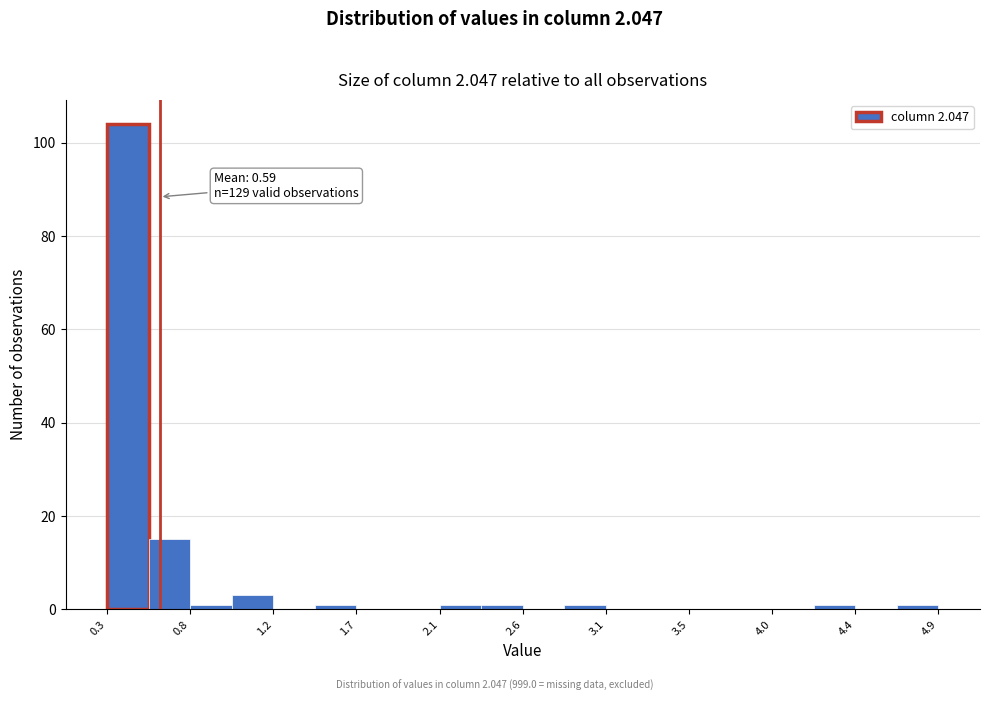

Which range on the x-axis has the tallest bar?

0.30 to 0.53